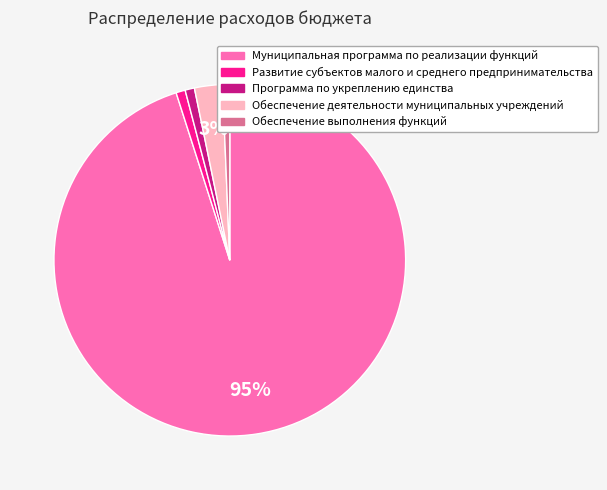

Is there any slice that represents more than half of the pie?

Yes